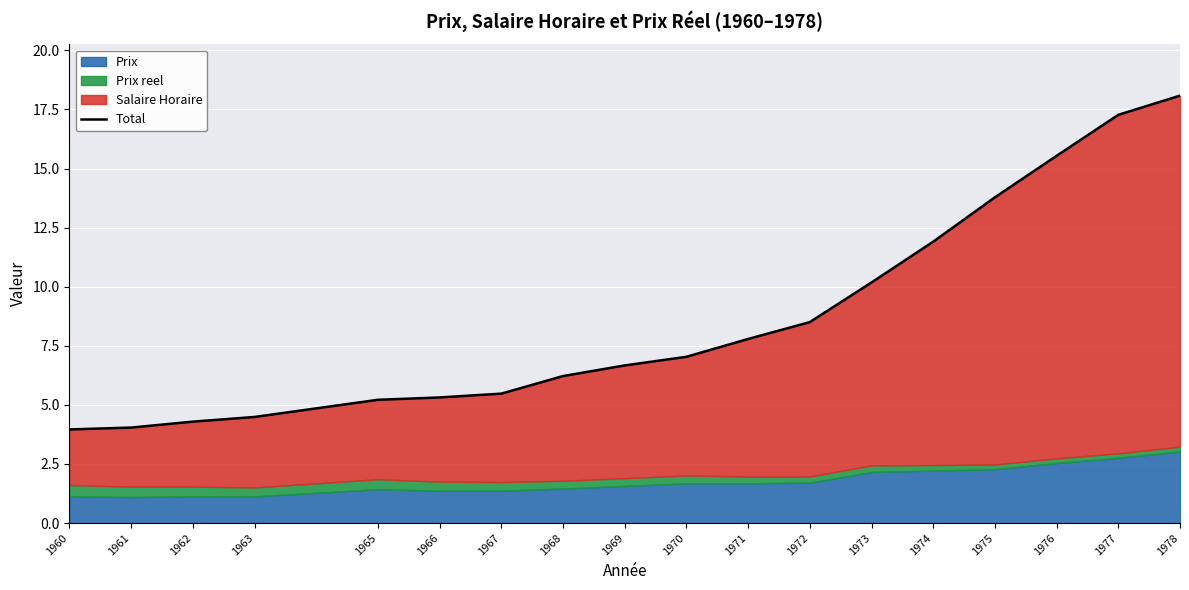

What is the value of the 12th point from the left?

8.5